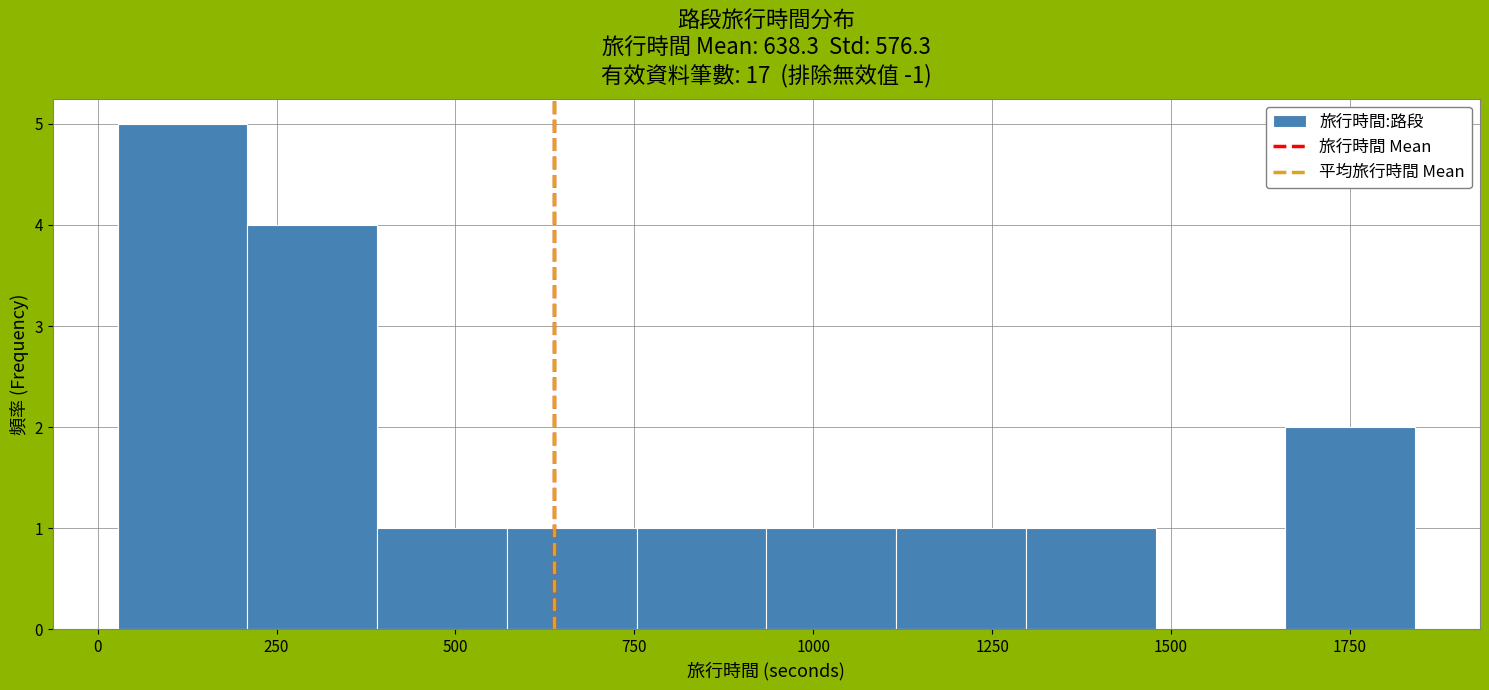

Around what value on the x-axis is the tallest bar? Give the approximate position of its centre, as read against the axis.

100